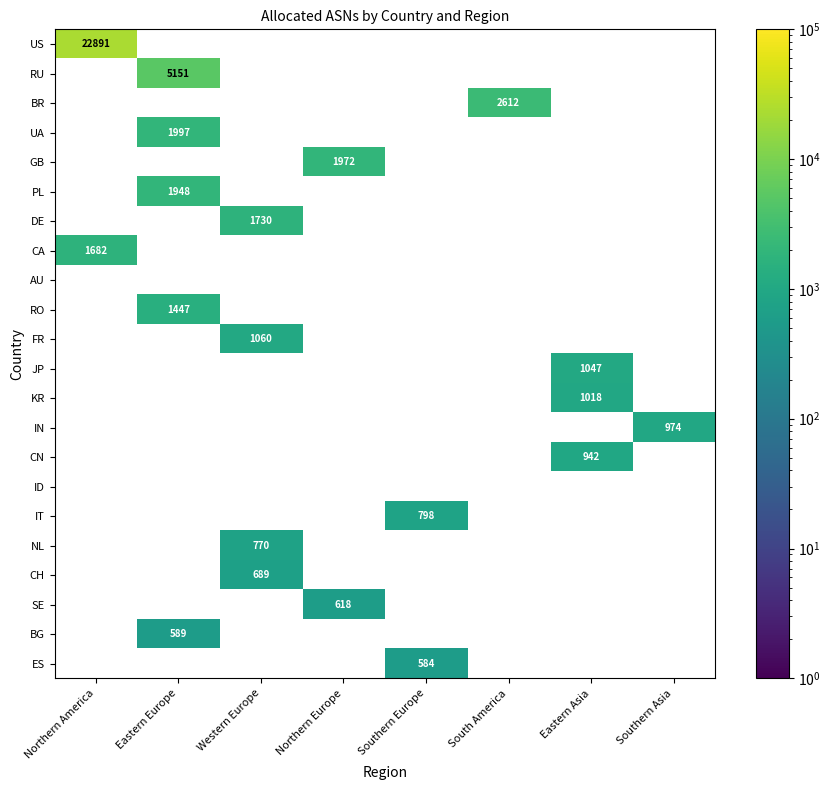

The value of BG at Eastern Europe is 589. True or false?

True